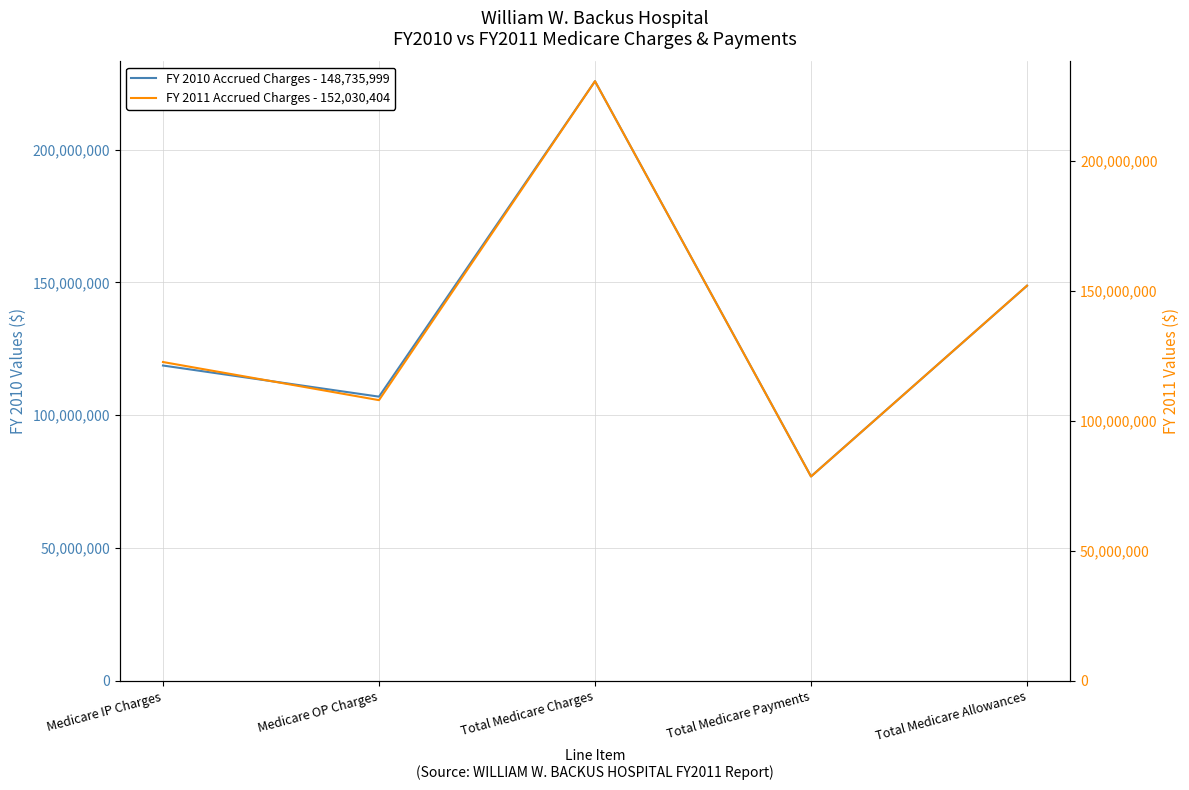

Rank the series by their average value, from lowest to highest.

FY 2010 Accrued Charges - 148,735,999, FY 2011 Accrued Charges - 152,030,404